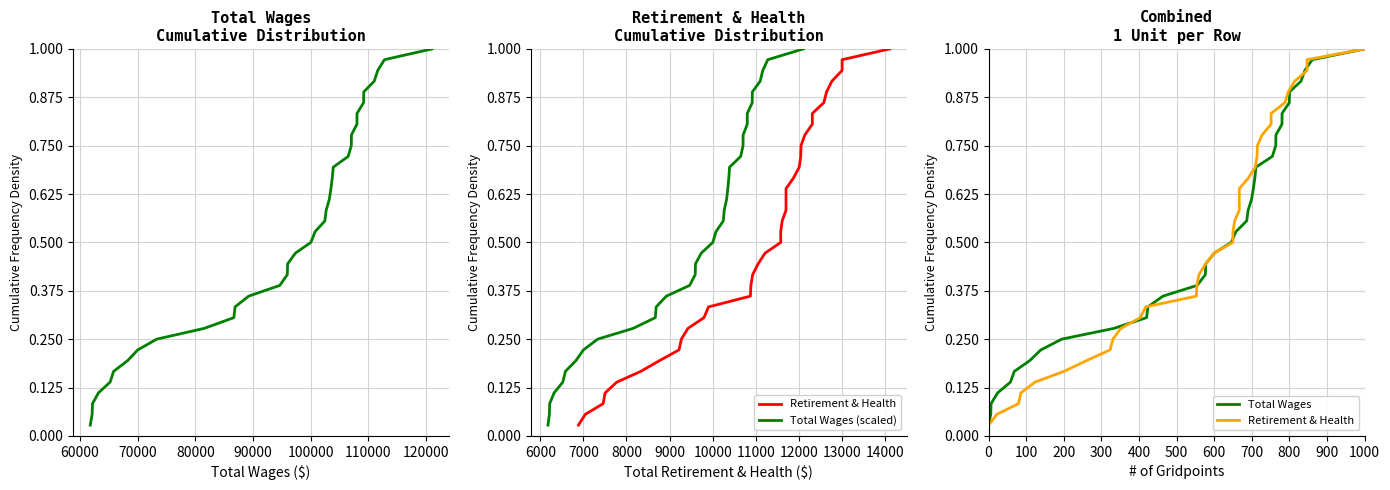

Reading right to left, transcribe all the data shown in this chart.

Total Wages: 1.0	1.0	0.9	0.9	0.9	0.9	0.8	0.8	0.8	0.8	0.7	0.7	0.7	0.6	0.6	0.6	0.6	0.5	0.5	0.5	0.4	0.4	0.4	0.4	0.3	0.3	0.3	0.2	0.2	0.2	0.2	0.1	0.1	0.1	0.1	0.0
Retirement & Health: 1.0	1.0	0.9	0.9	0.9	0.9	0.8	0.8	0.8	0.8	0.7	0.7	0.7	0.6	0.6	0.6	0.6	0.5	0.5	0.5	0.4	0.4	0.4	0.4	0.3	0.3	0.3	0.2	0.2	0.2	0.2	0.1	0.1	0.1	0.1	0.0
Total Wages (scaled): 1.0	1.0	0.9	0.9	0.9	0.9	0.8	0.8	0.8	0.8	0.7	0.7	0.7	0.6	0.6	0.6	0.6	0.5	0.5	0.5	0.4	0.4	0.4	0.4	0.3	0.3	0.3	0.2	0.2	0.2	0.2	0.1	0.1	0.1	0.1	0.0